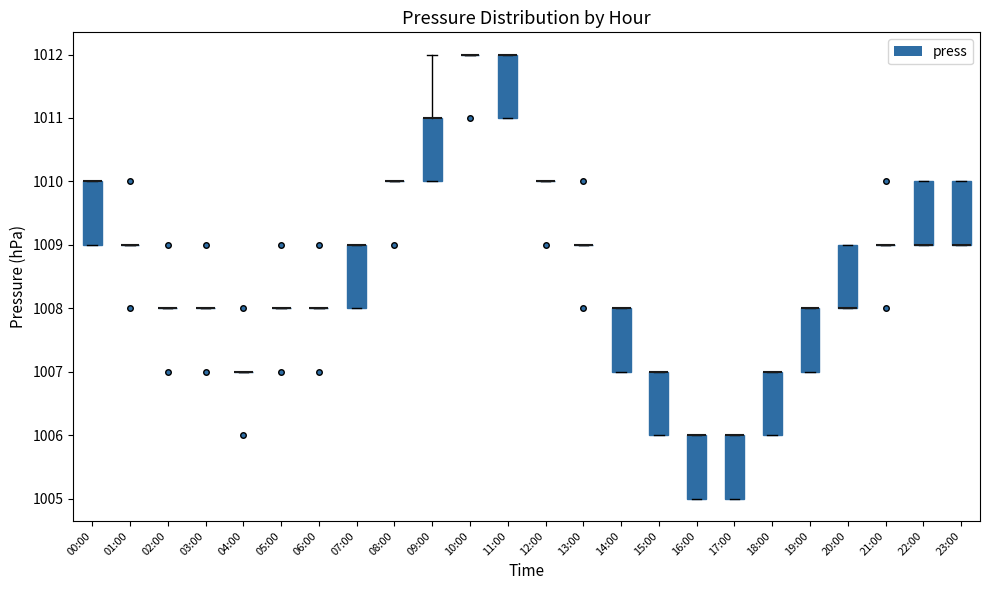

Reading left to right, transcribe this box plot: for each box, give where its median line is, the range the box spans, and where its two whiskers end, as read against the y-axis. The values are not printed on the chart, so give them approximately, as read against the axis.

00:00: median 1010 (drawn on the box's upper edge), box 1009 to 1010, whiskers 1009 to 1010
01:00: box collapsed to a line at 1009, whiskers 1009 to 1009
02:00: box collapsed to a line at 1008, whiskers 1008 to 1008
03:00: box collapsed to a line at 1008, whiskers 1008 to 1008
04:00: box collapsed to a line at 1007, whiskers 1007 to 1007
05:00: box collapsed to a line at 1008, whiskers 1008 to 1008
06:00: box collapsed to a line at 1008, whiskers 1008 to 1008
07:00: median 1009 (drawn on the box's upper edge), box 1008 to 1009, whiskers 1008 to 1009
08:00: box collapsed to a line at 1010, whiskers 1010 to 1010
09:00: median 1011 (drawn on the box's upper edge), box 1010 to 1011, whiskers 1010 to 1012
10:00: box collapsed to a line at 1012, whiskers 1012 to 1012
11:00: median 1012 (drawn on the box's upper edge), box 1011 to 1012, whiskers 1011 to 1012
12:00: box collapsed to a line at 1010, whiskers 1010 to 1010
13:00: box collapsed to a line at 1009, whiskers 1009 to 1009
14:00: median 1008 (drawn on the box's upper edge), box 1007 to 1008, whiskers 1007 to 1008
15:00: median 1007 (drawn on the box's upper edge), box 1006 to 1007, whiskers 1006 to 1007
16:00: median 1006 (drawn on the box's upper edge), box 1005 to 1006, whiskers 1005 to 1006
17:00: median 1006 (drawn on the box's upper edge), box 1005 to 1006, whiskers 1005 to 1006
18:00: median 1007 (drawn on the box's upper edge), box 1006 to 1007, whiskers 1006 to 1007
19:00: median 1008 (drawn on the box's upper edge), box 1007 to 1008, whiskers 1007 to 1008
20:00: median 1008 (drawn on the box's lower edge), box 1008 to 1009, whiskers 1008 to 1009
21:00: box collapsed to a line at 1009, whiskers 1009 to 1009
22:00: median 1009 (drawn on the box's lower edge), box 1009 to 1010, whiskers 1009 to 1010
23:00: median 1009 (drawn on the box's lower edge), box 1009 to 1010, whiskers 1009 to 1010